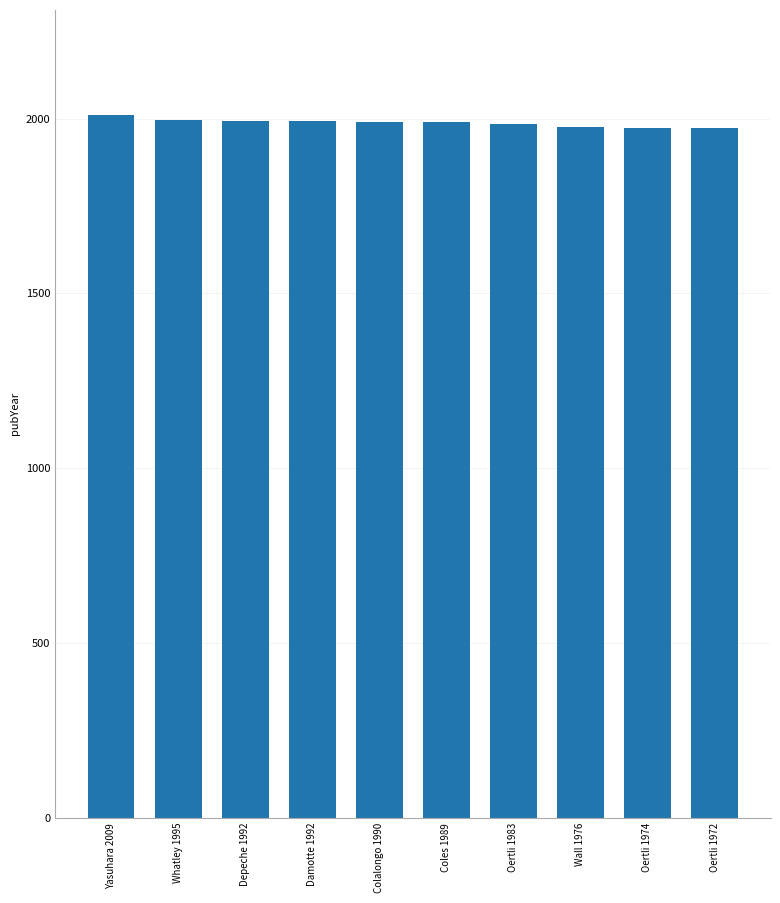

What is the sum of the values at Oertli 1974 and Colalongo 1990?

3964